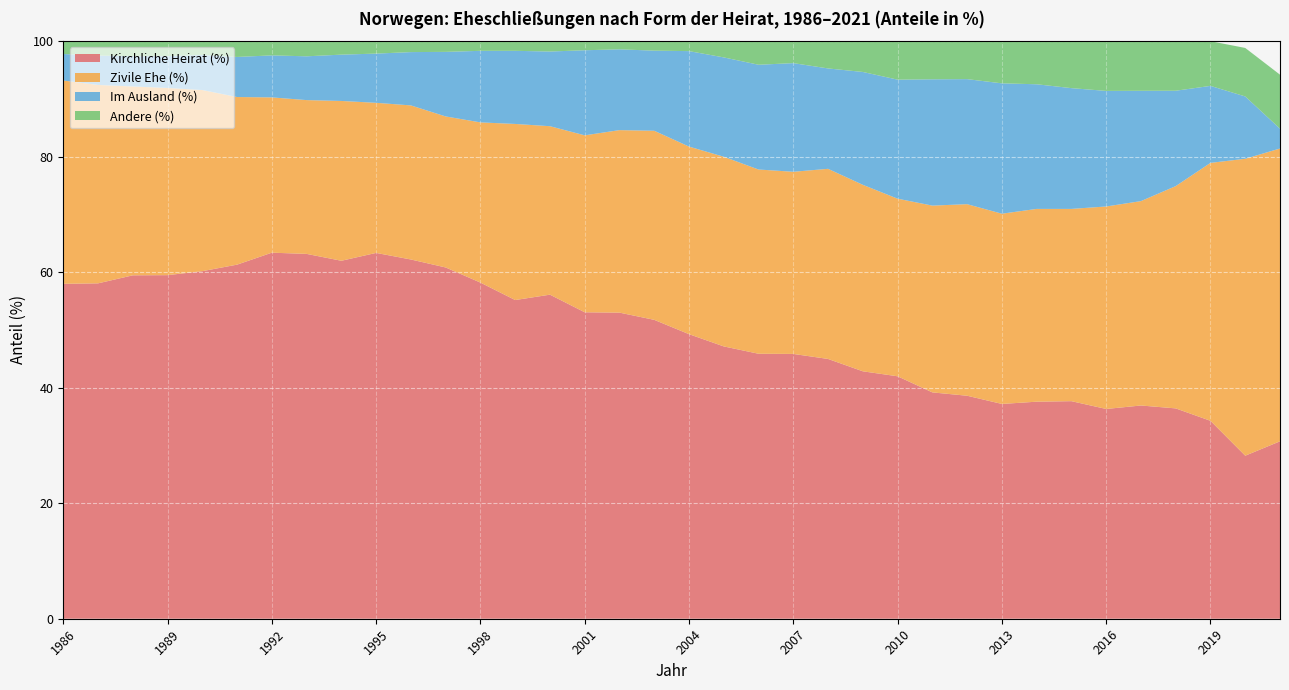

Reading left to right, what are all the values shown in this chart?

Kirchliche Heirat (%): 58.0	58.1	59.5	59.5	60.2	61.3	63.4	63.2	62.0	63.3	62.2	60.8	58.2	55.2	56.1	53.1	53.0	51.8	49.3	47.1	45.9	45.9	45.0	42.8	42.0	39.2	38.6	37.2	37.6	37.7	36.3	36.9	36.4	34.3	28.2	30.7
Zivile Ehe (%): 35.2	34.4	32.7	32.4	31.4	29.0	26.9	26.6	27.7	26.0	26.7	26.1	27.7	30.5	29.2	30.6	31.6	32.7	32.5	32.8	31.9	31.5	32.9	32.3	30.8	32.3	33.2	32.9	33.4	33.3	35.1	35.4	38.5	44.7	51.4	50.7
Im Ausland (%): 4.6	5.1	5.2	5.5	6.1	6.9	7.3	7.6	8.0	8.5	9.2	11.2	12.4	12.7	12.9	14.7	14.0	13.9	16.5	17.2	18.1	18.8	17.4	19.5	20.6	21.9	21.6	22.6	21.6	20.9	20.0	19.1	16.5	13.3	10.8	3.4
Andere (%): 2.2	2.5	2.6	2.6	2.4	2.7	2.5	2.6	2.3	2.1	1.9	1.9	1.7	1.7	1.8	1.6	1.4	1.6	1.7	2.8	4.1	3.8	4.7	5.3	6.7	6.6	6.6	7.3	7.5	8.1	8.6	8.6	8.6	7.7	8.4	9.3